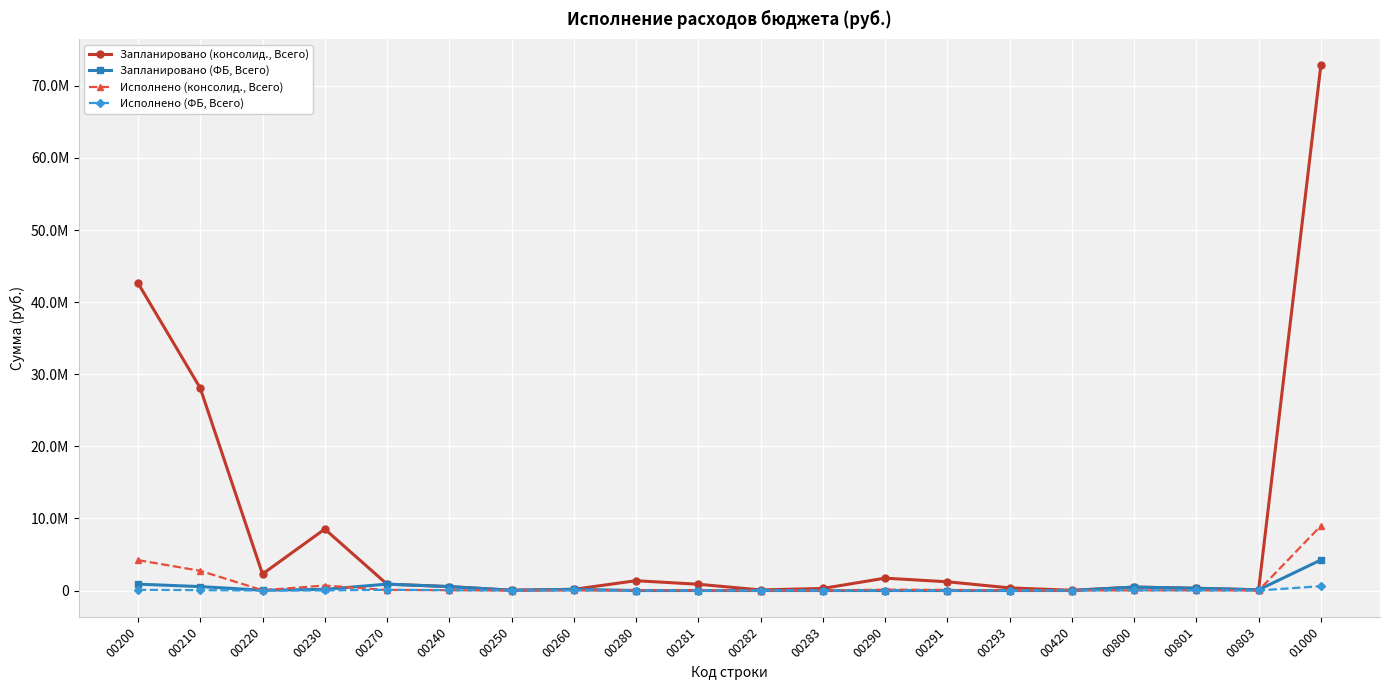

What is the difference between the second highest and minimum values in the Запланировано (ФБ, Всего) series?

884700.0